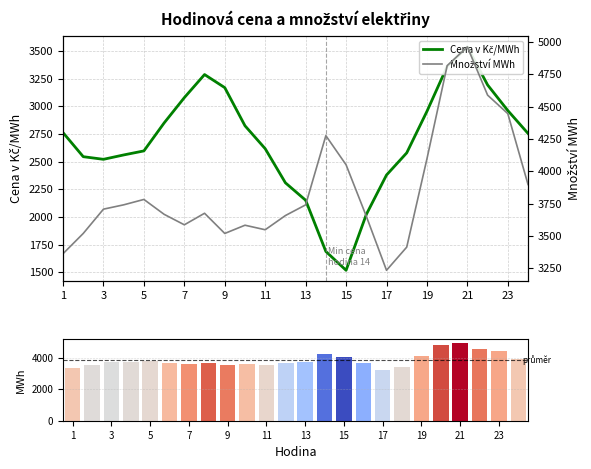

At how many categories does at least one series exceed 3122?

24